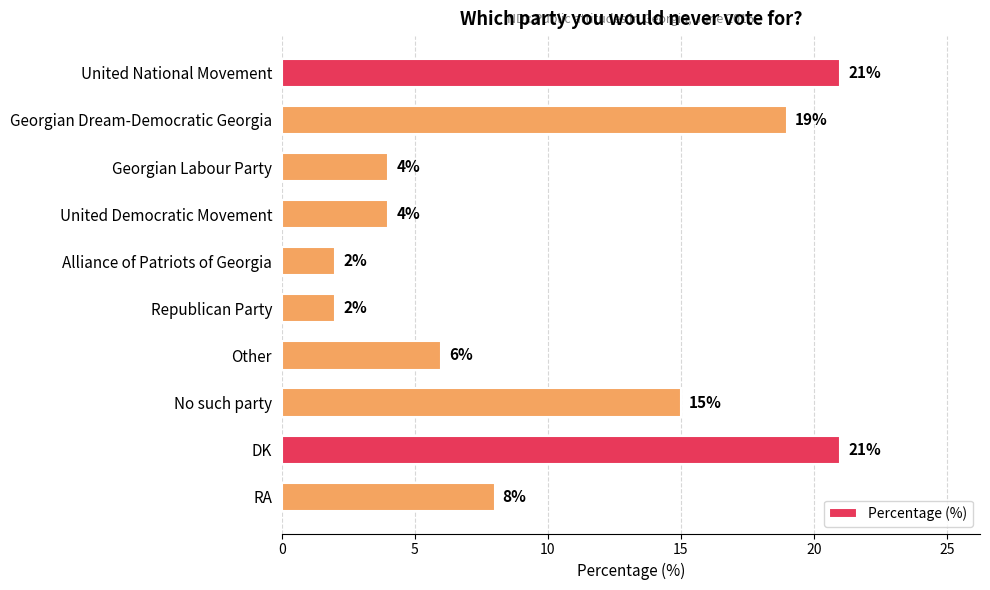

What is the difference between the second highest and second lowest values?

19